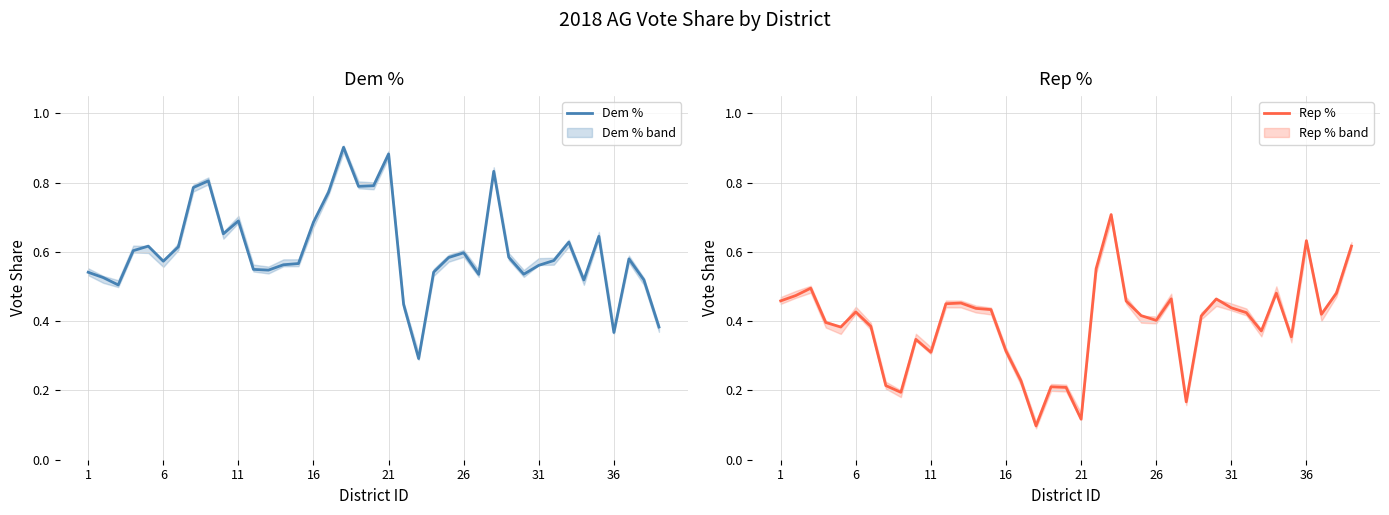

Is it true that Rep % equals 0.4 at 26?

True